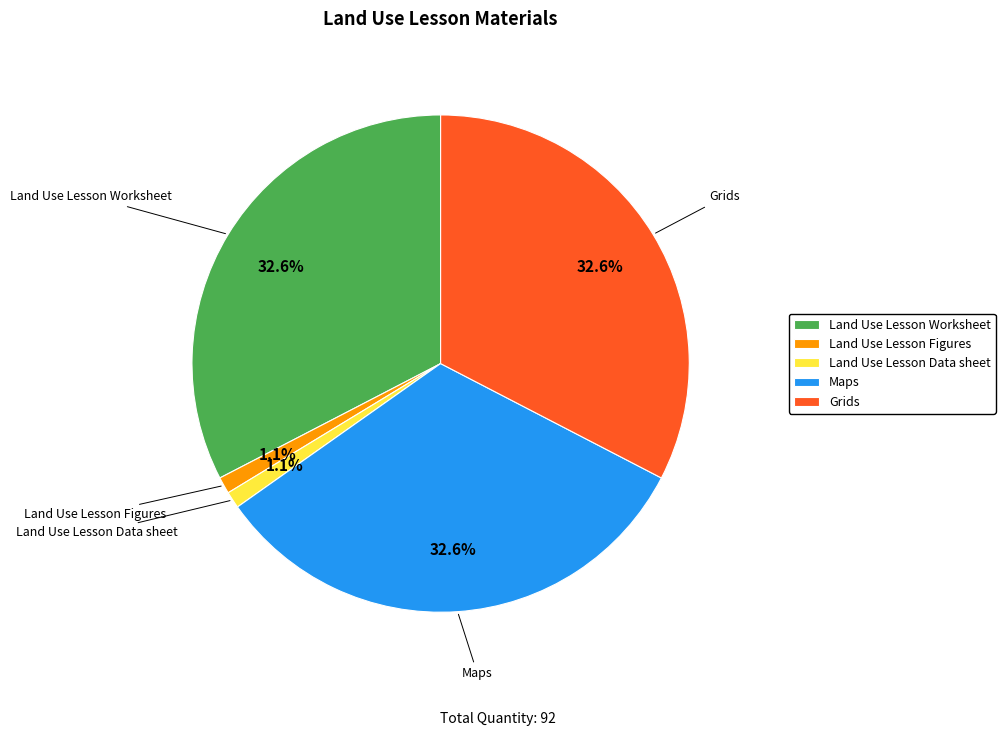

Does Land Use Lesson Figures account for over 50% of the chart?

No